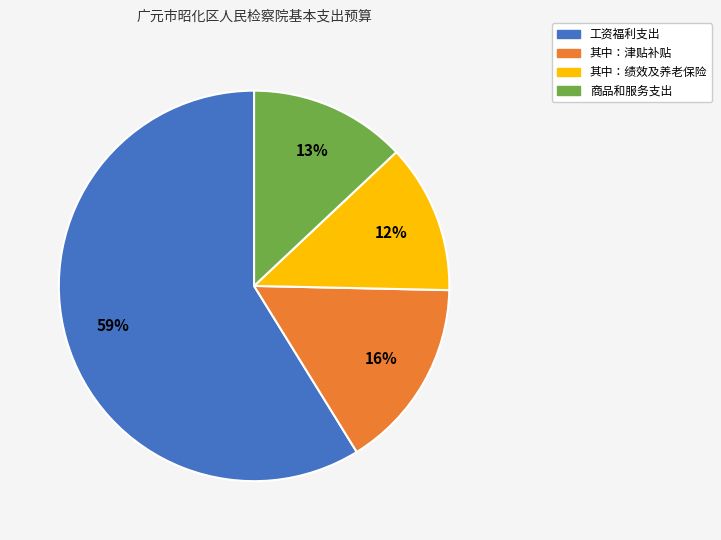

Is the sum of 其中：绩效及养老保险 and 其中：津贴补贴 greater than half?

No